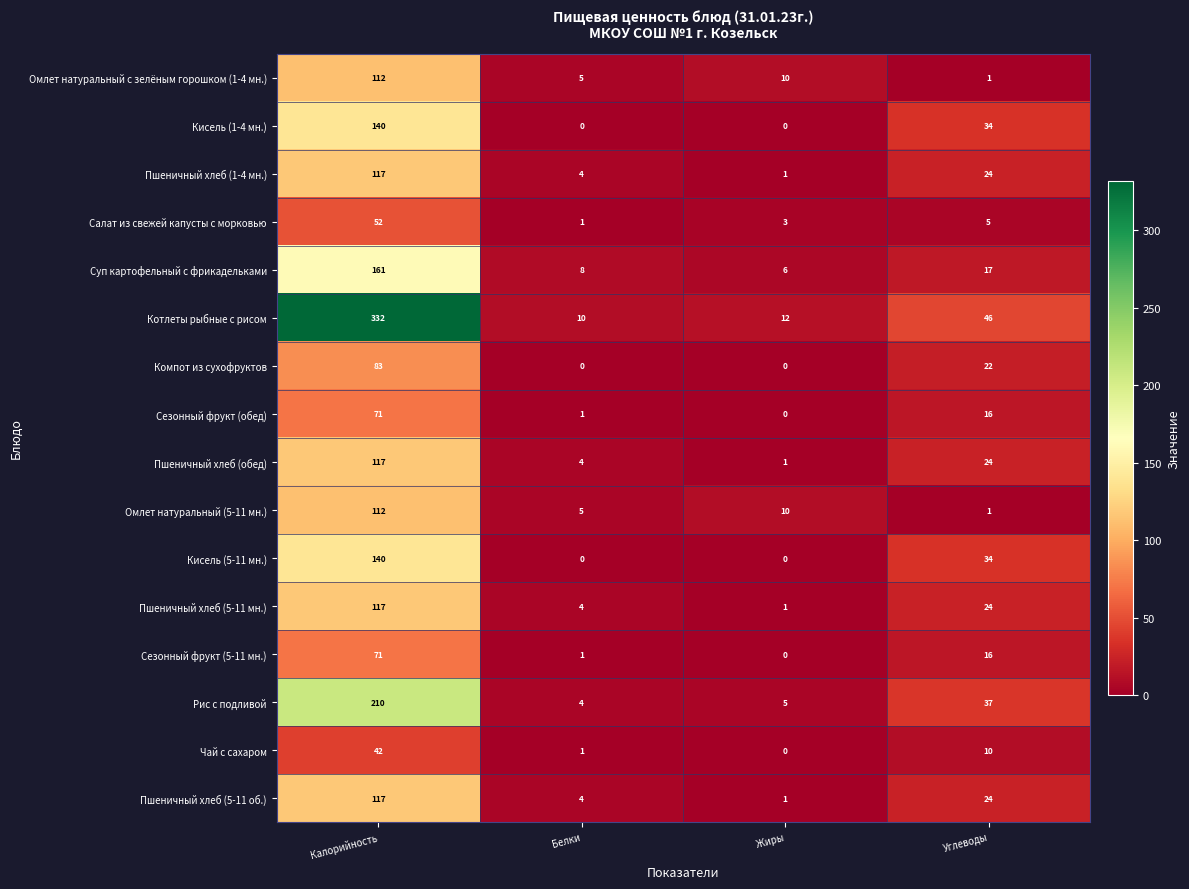

At which category is the sum across all series the highest?

Калорийность